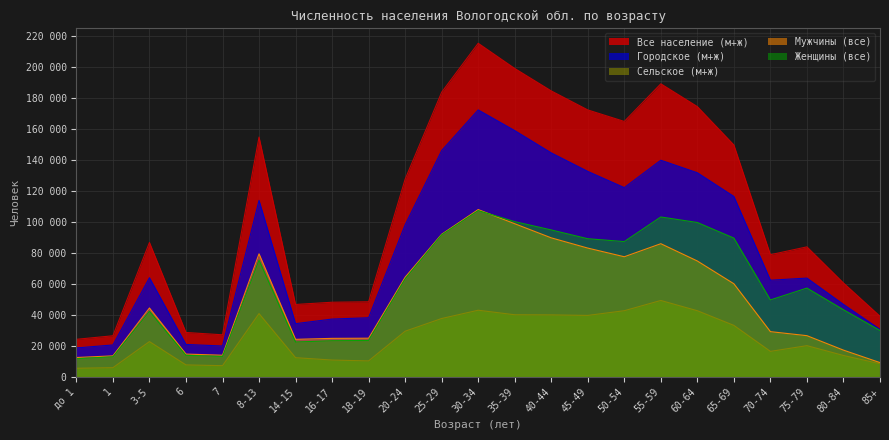

Read the Все население (м+ж) value at 7.

27162